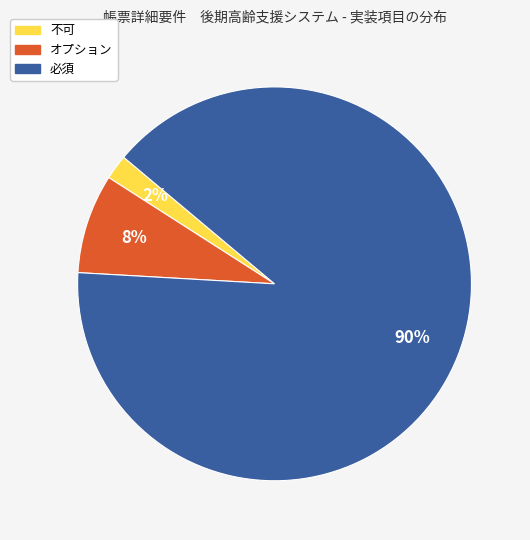

Is it true that 不可 is 2% of the pie?

True